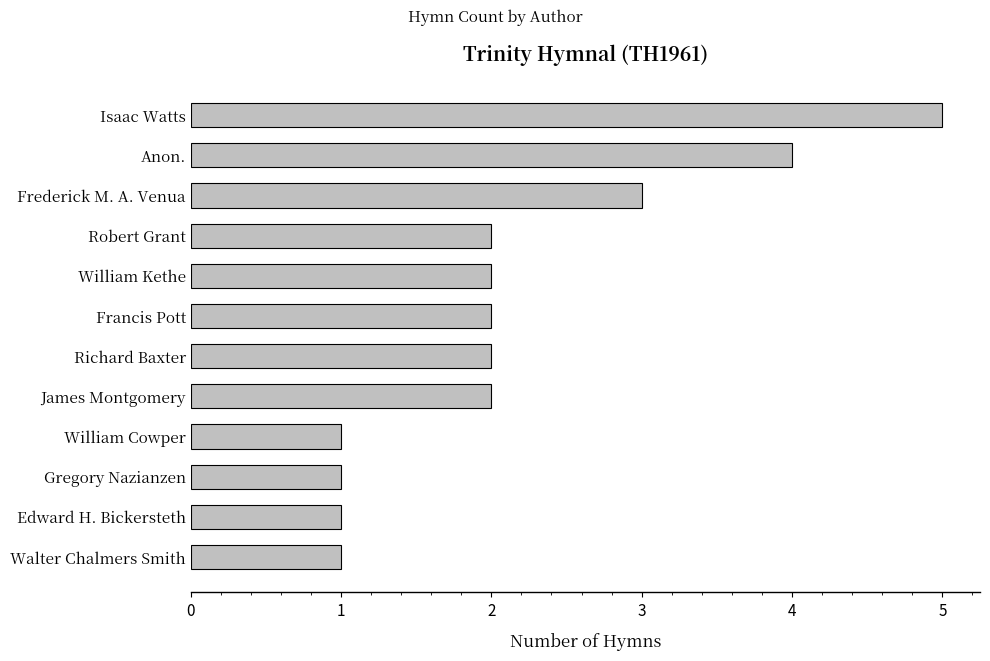

Reading bottom to top, what are all the values shown in this chart?

Walter Chalmers Smith=1	Edward H. Bickersteth=1	Gregory Nazianzen=1	William Cowper=1	James Montgomery=2	Richard Baxter=2	Francis Pott=2	William Kethe=2	Robert Grant=2	Frederick M. A. Venua=3	Anon.=4	Isaac Watts=5